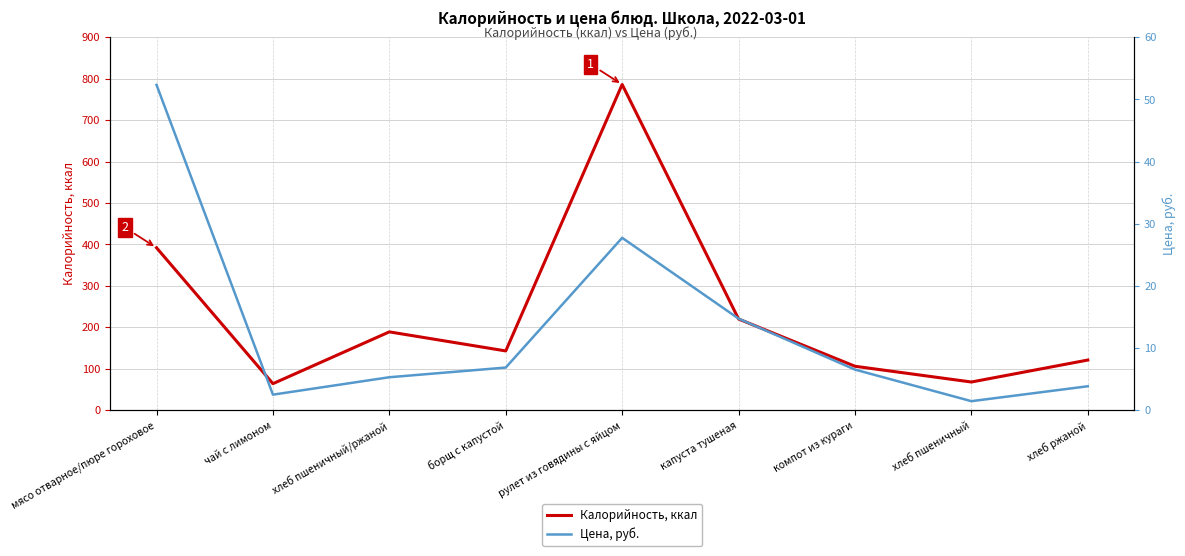

The Калорийность, ккал series shows 786.0 at рулет из говядины с яйцом. True or false?

True